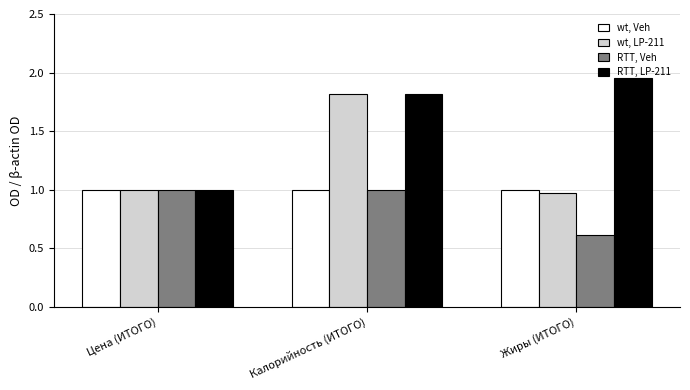

How many series are shown in this chart?

4